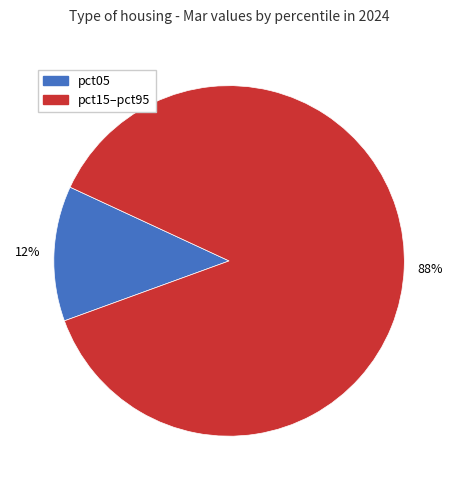

Does any single category account for the majority?

Yes